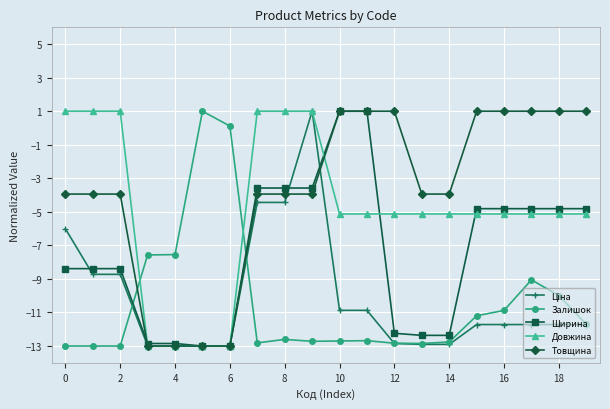

How many times do Товщина and Залишок cross each other?

2